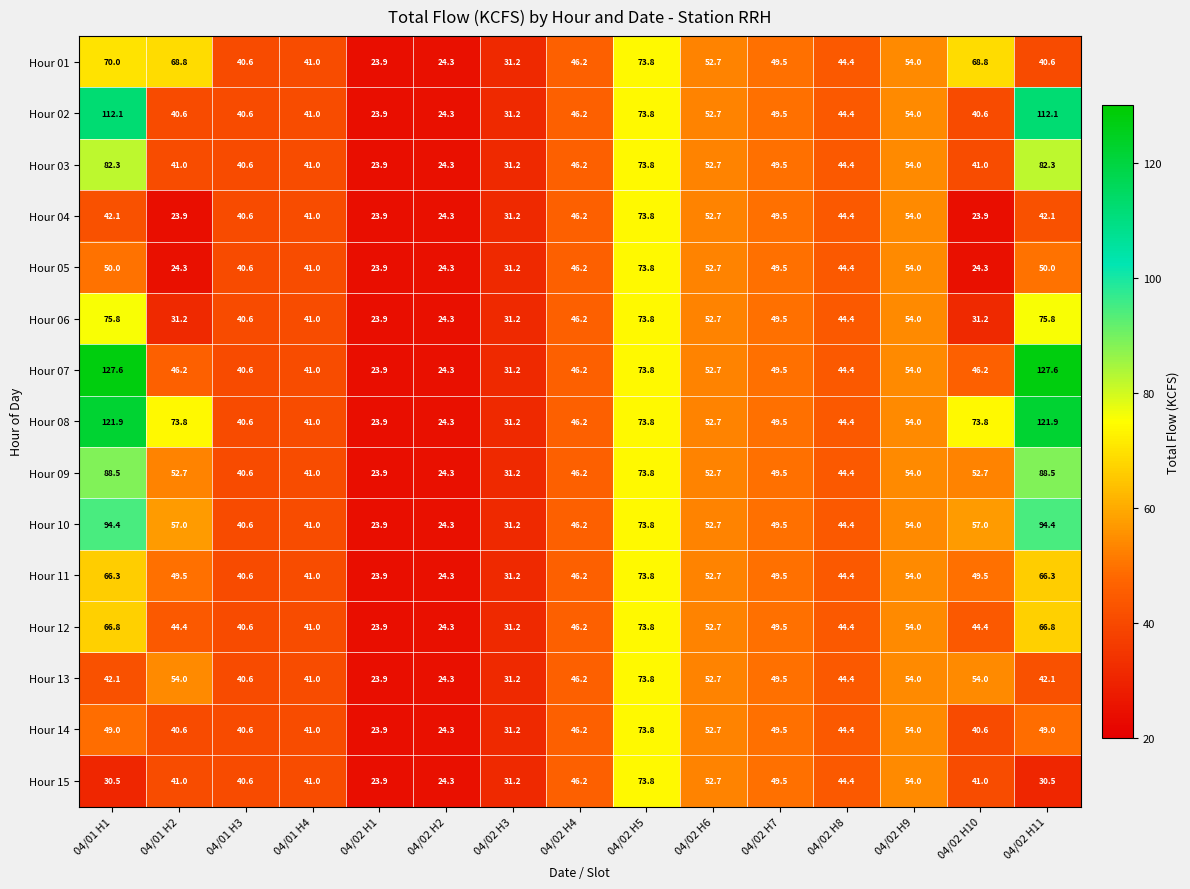

How many data points in Hour 10 are less than 49?

7